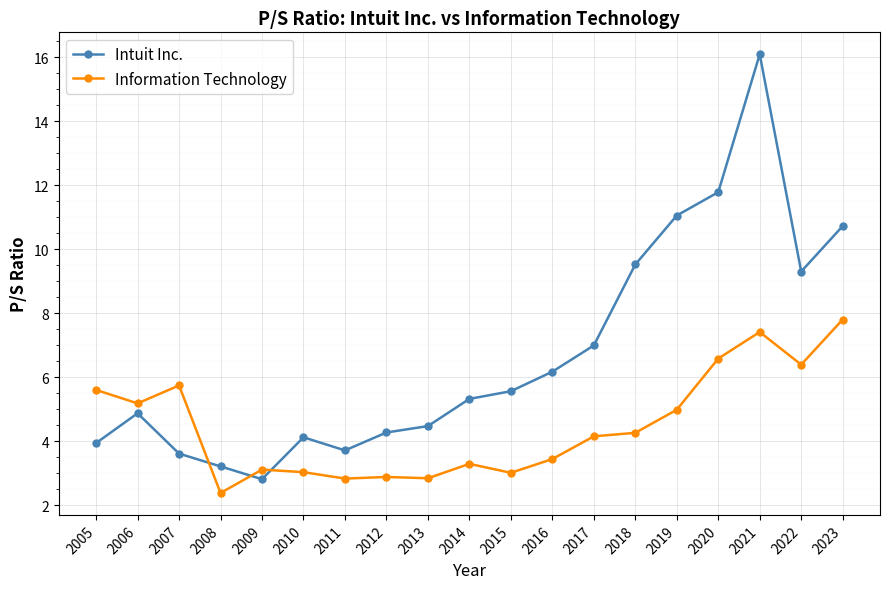

Rank the series by their maximum value, from highest to lowest.

Intuit Inc., Information Technology